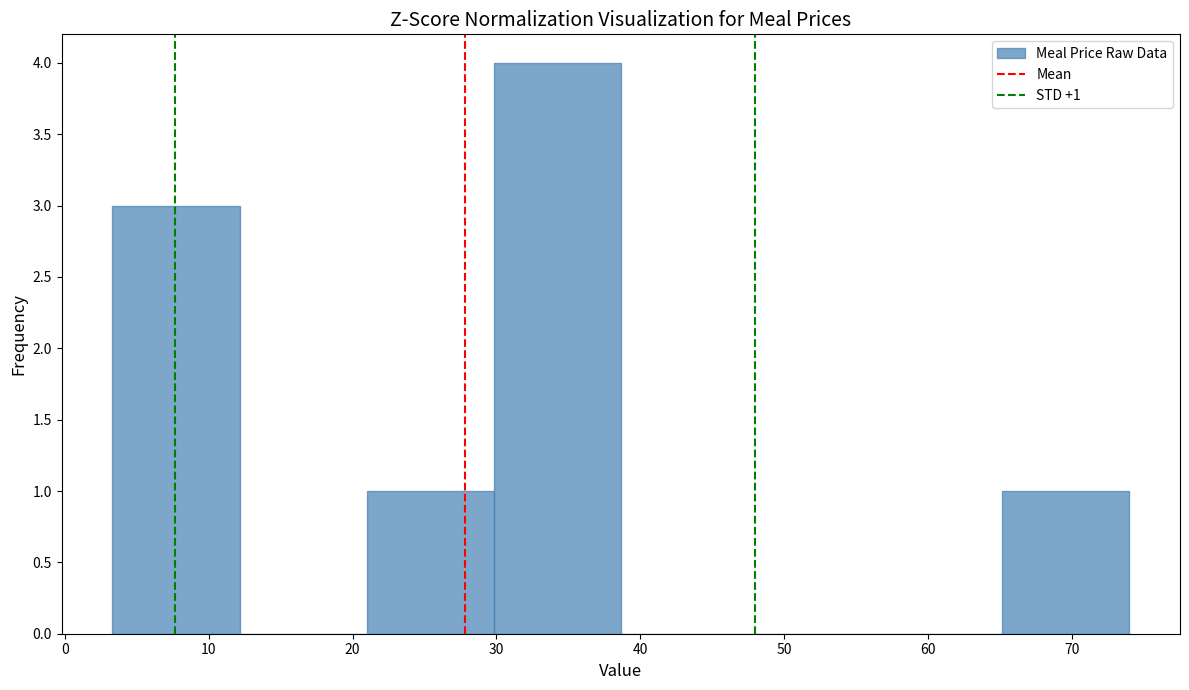

Which range on the x-axis has the tallest bar?

30 to 39